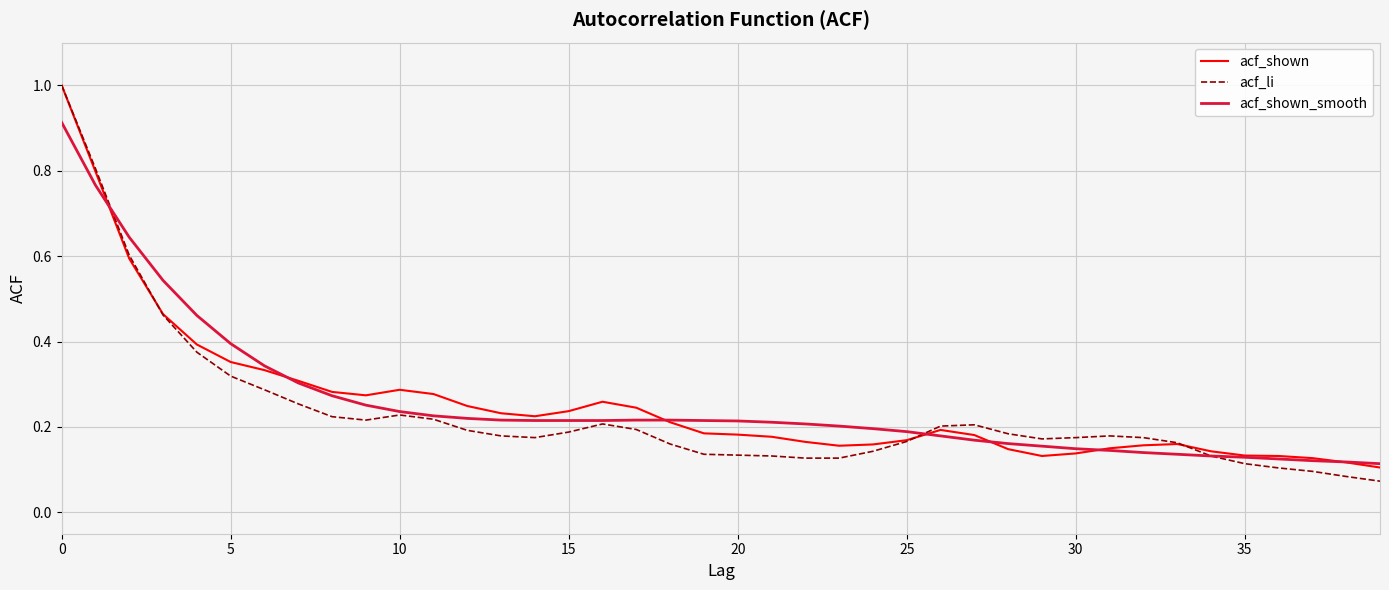

What is the maximum value shown in the chart?

1.0